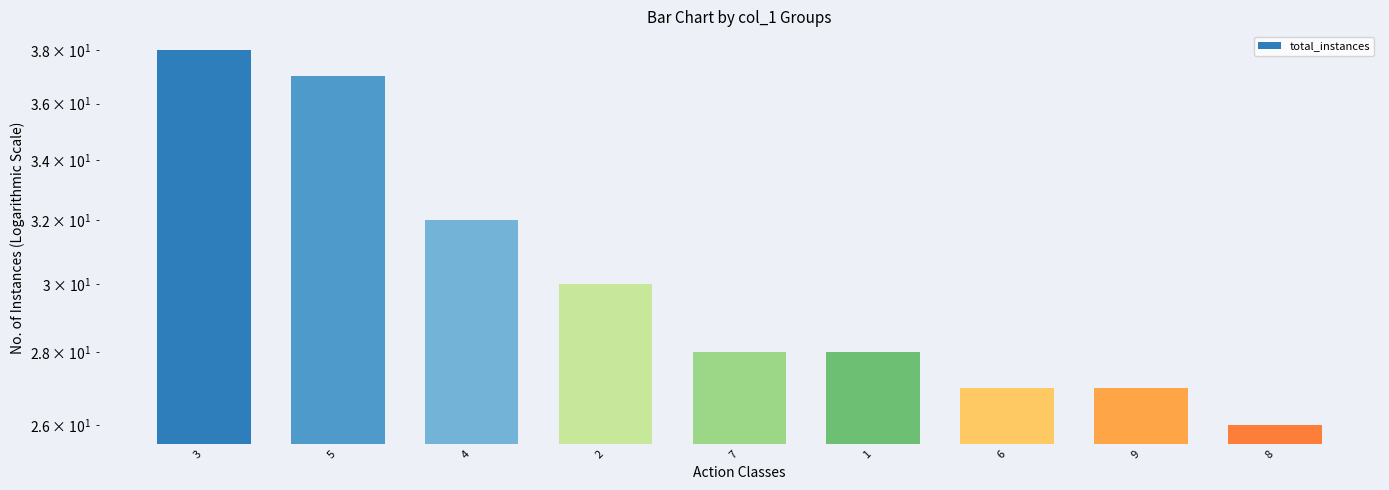

What is the average value?

30